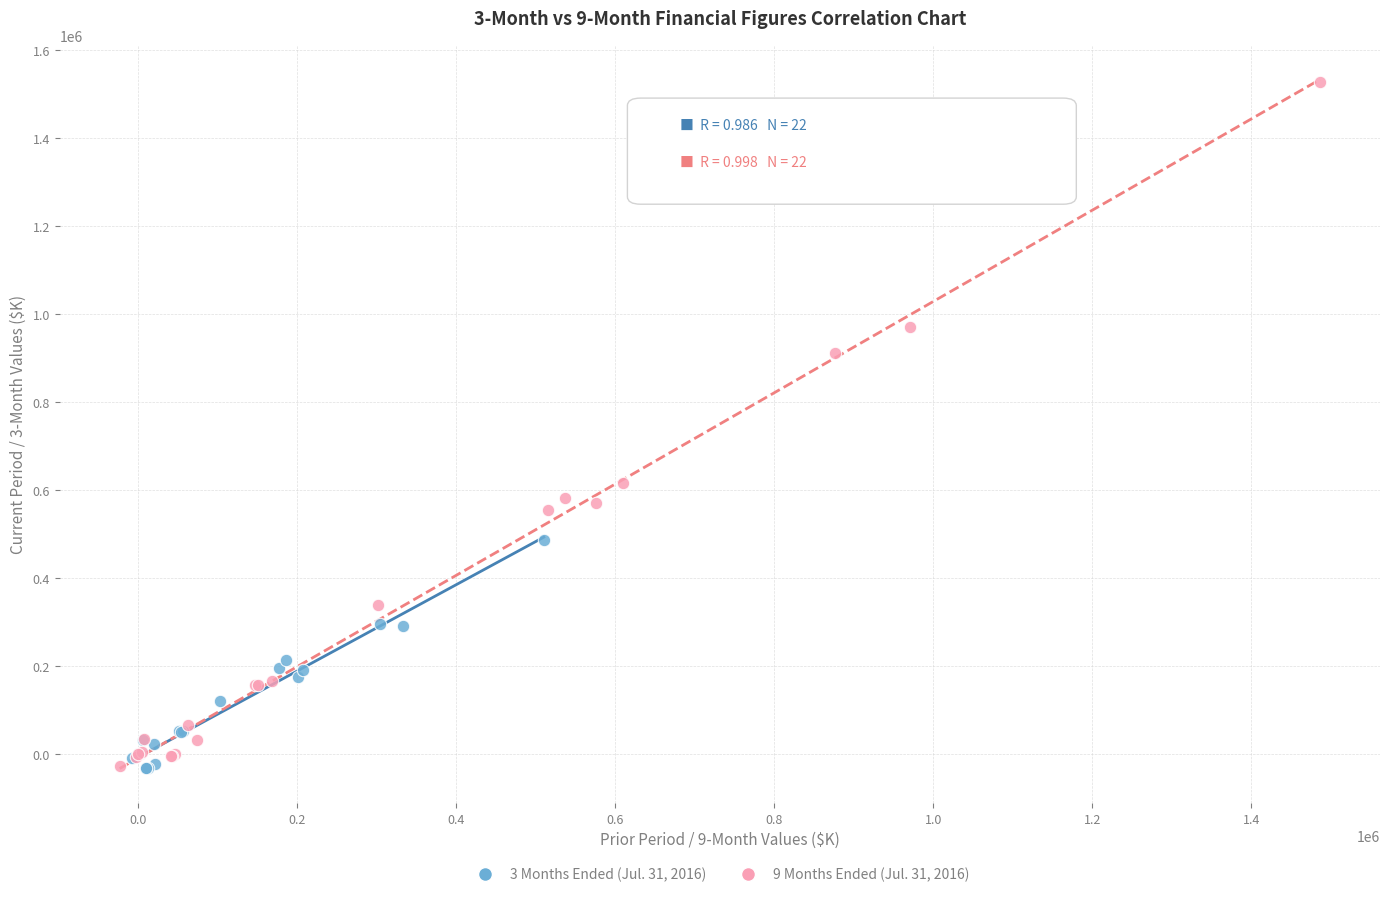

Which series has the largest Y range (max minus min)?

9 Months Ended (Jul. 31, 2016)